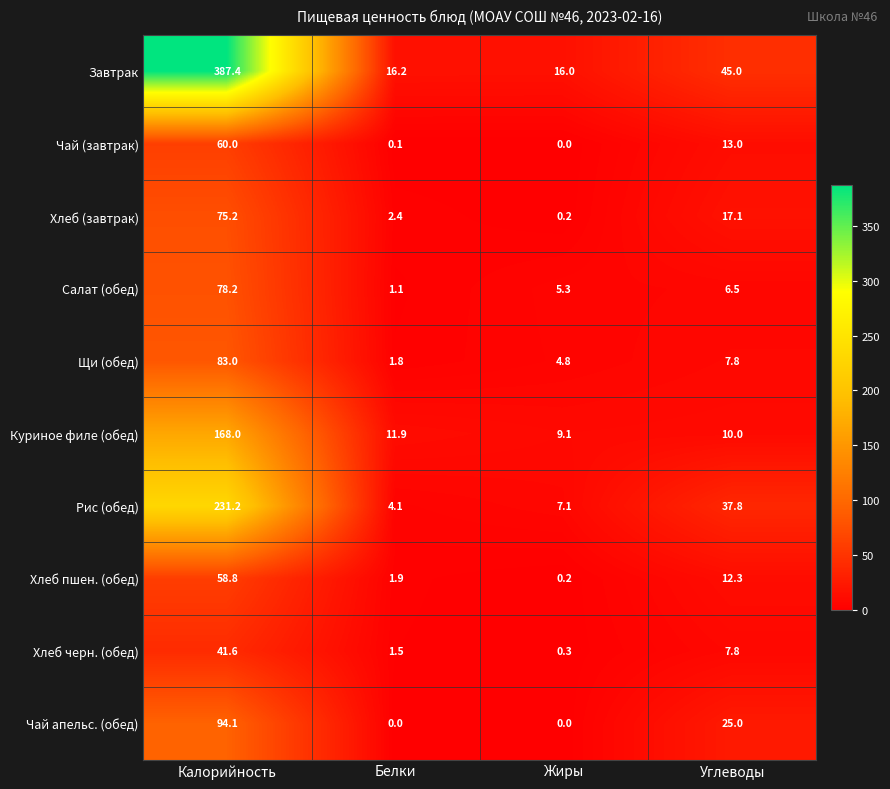

The value of Хлеб пшен. (обед) at Калорийность is 100.4. True or false?

False